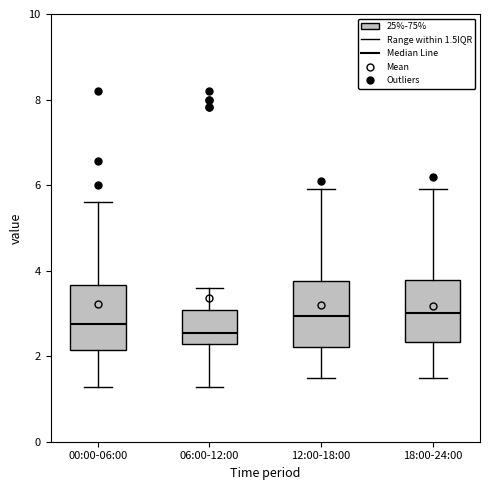

Where is the upper edge of the box for 06:00-12:00 on the y-axis? The values are not printed on the chart, so give them approximately, as read against the axis.

3.0